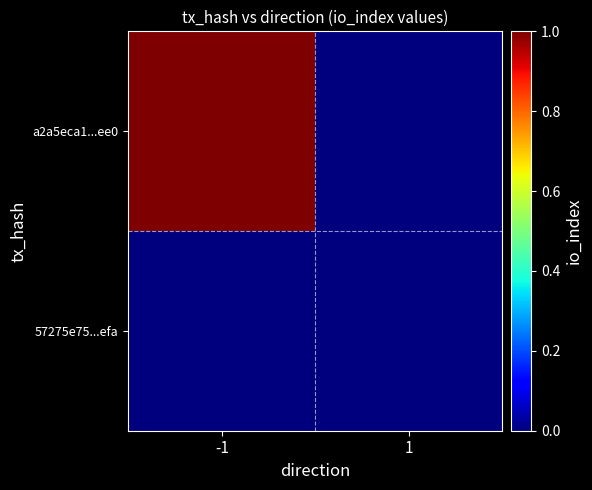

Which category has the highest value across all series?

-1